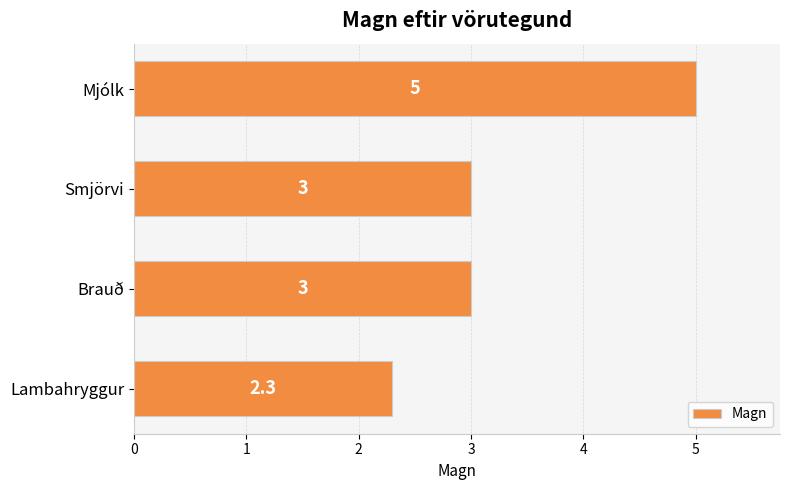

Count the number of categories in the chart.

4